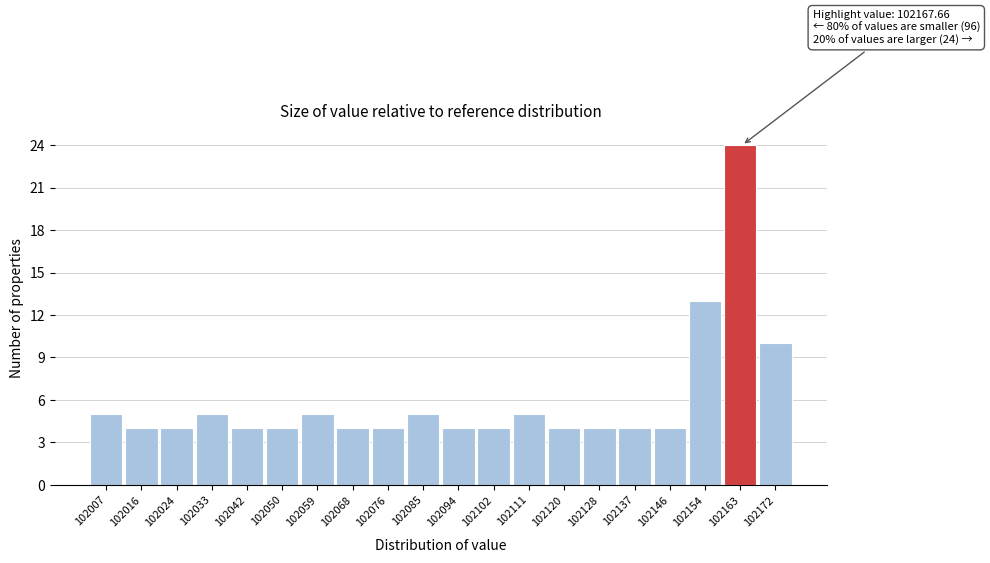

Reading left to right, transcribe all the data shown in this chart.

102007=5	102016=4	102024=4	102033=5	102042=4	102050=4	102059=5	102068=4	102076=4	102085=5	102094=4	102102=4	102111=5	102120=4	102128=4	102137=4	102146=4	102154=13	102163=24	102172=10